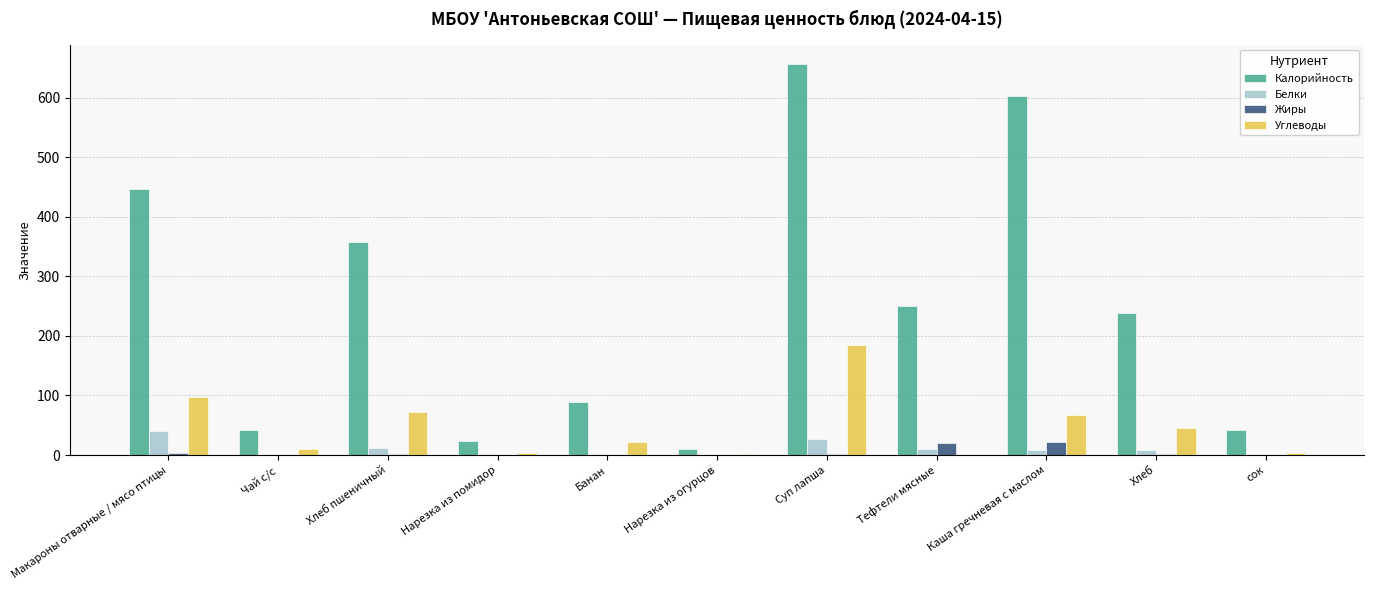

What is the sum of all Углеводы values?

511.0